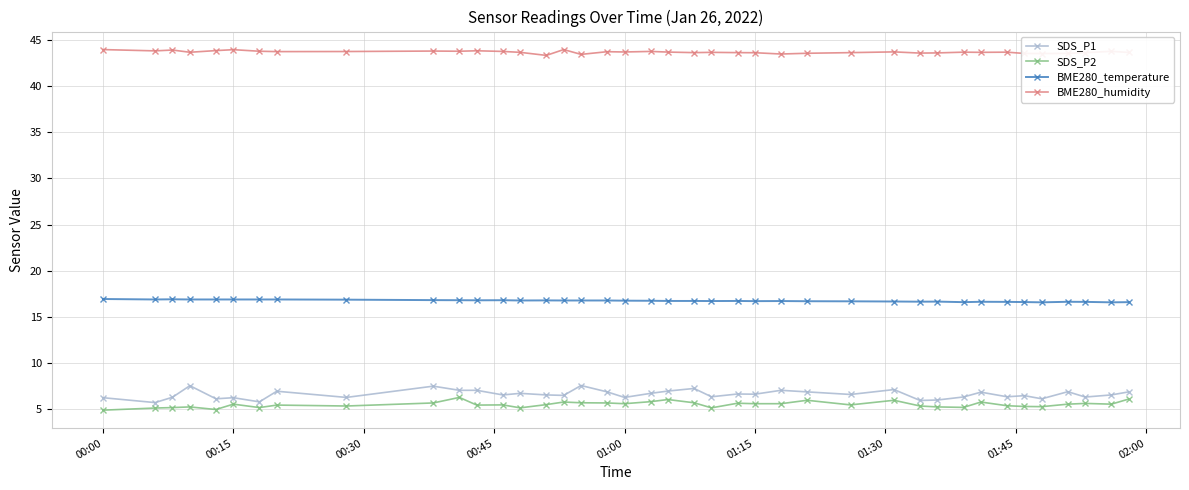

Is this an area chart (filled region under the line)?

No